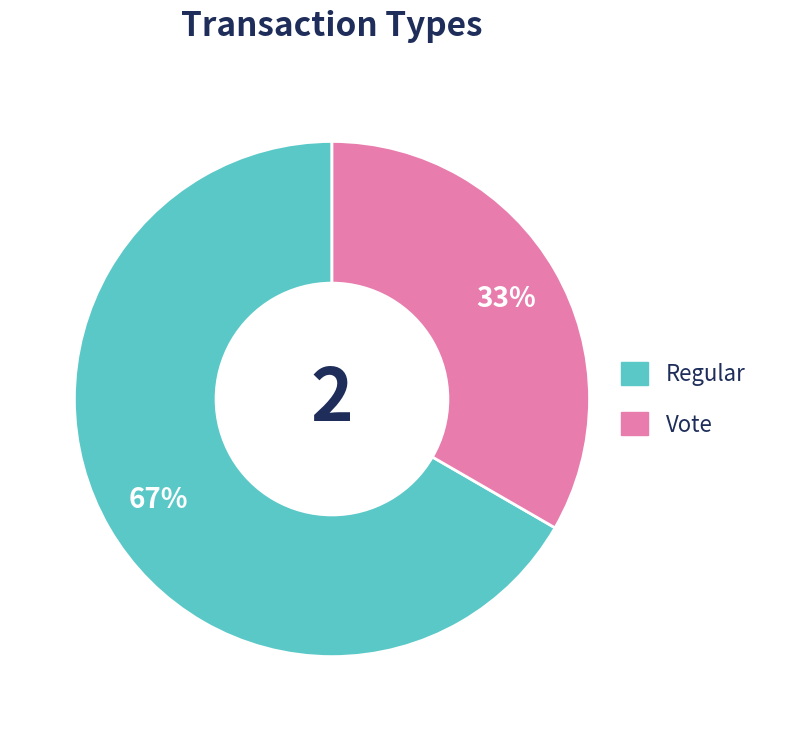

To the nearest percent, what is the combined percentage of Regular and Vote?

100%